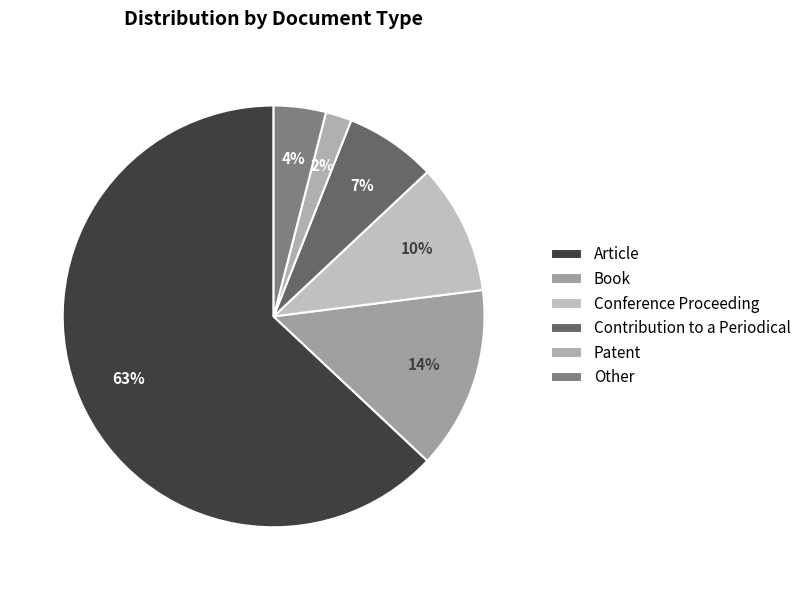

Is the sum of Patent and Conference Proceeding greater than half?

No